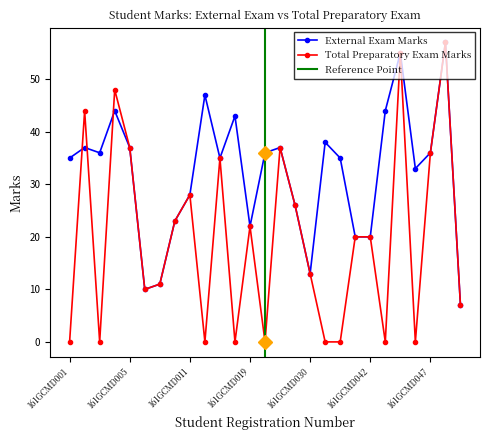

Rank the series by their average value, from lowest to highest.

Total Preparatory Exam Marks, External Exam Marks